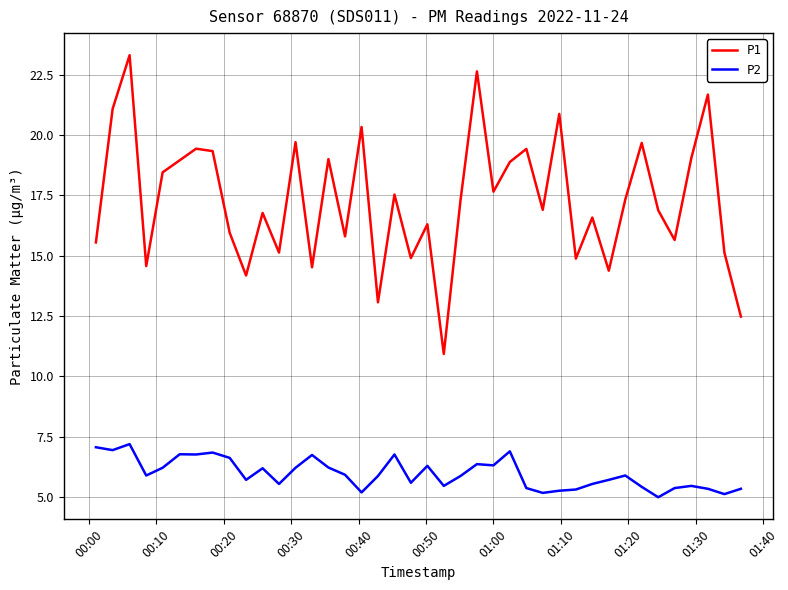

List the series in order of their peak value, lowest first.

P2, P1